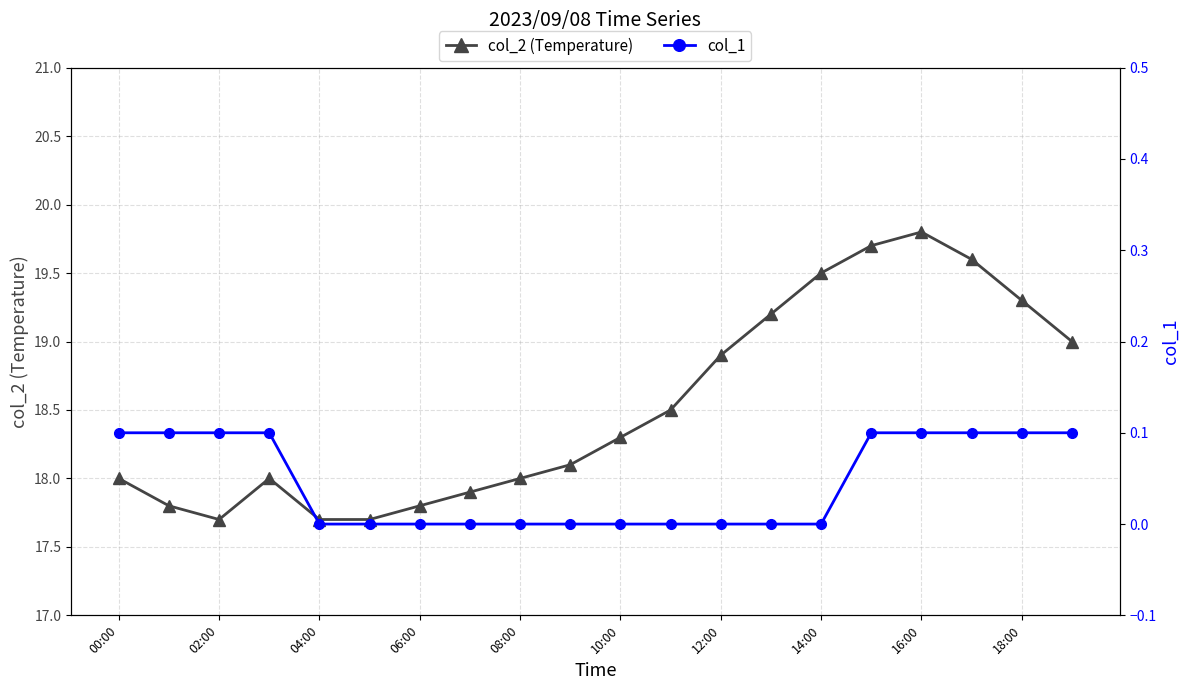

Does the chart display data point markers on the line(s)?

Yes